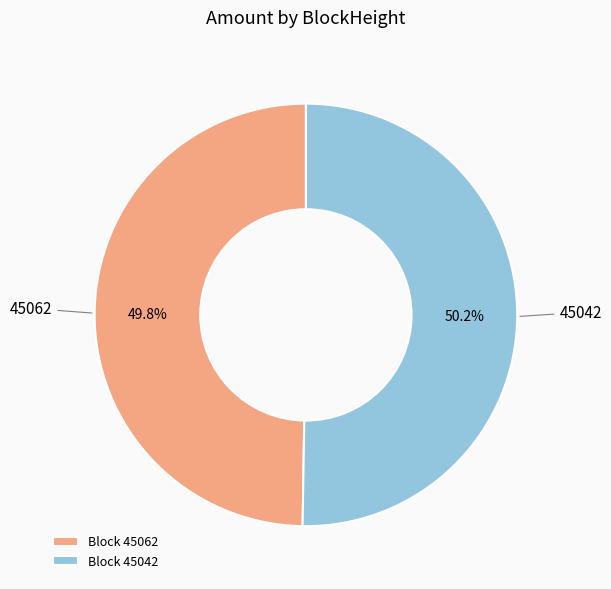

Is there a majority slice in this chart?

Yes